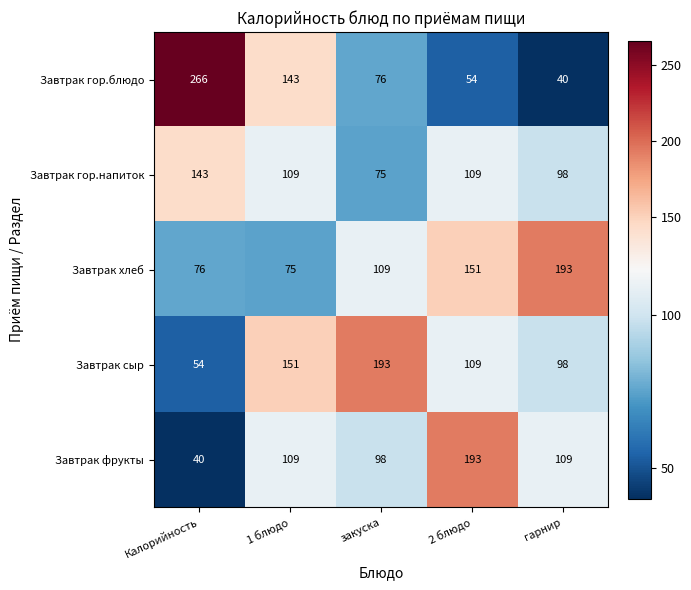

Is it true that Завтрак хлеб equals 109 at закуска?

True